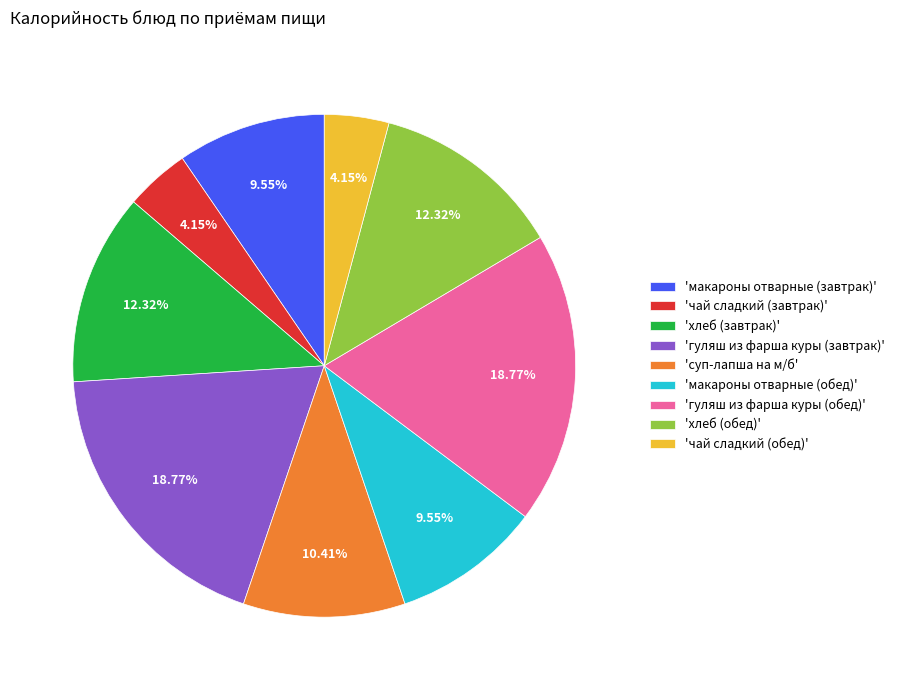

Does any single category account for the majority?

No